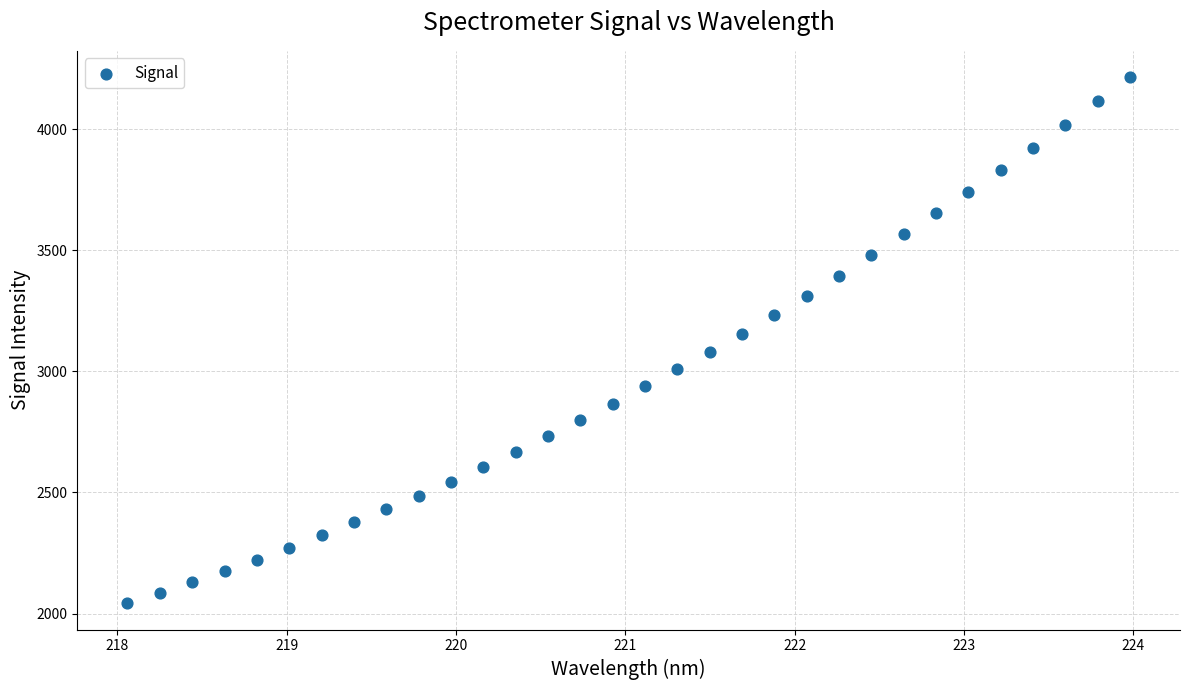

What is the range of Y values (max minus min)?

2172.5